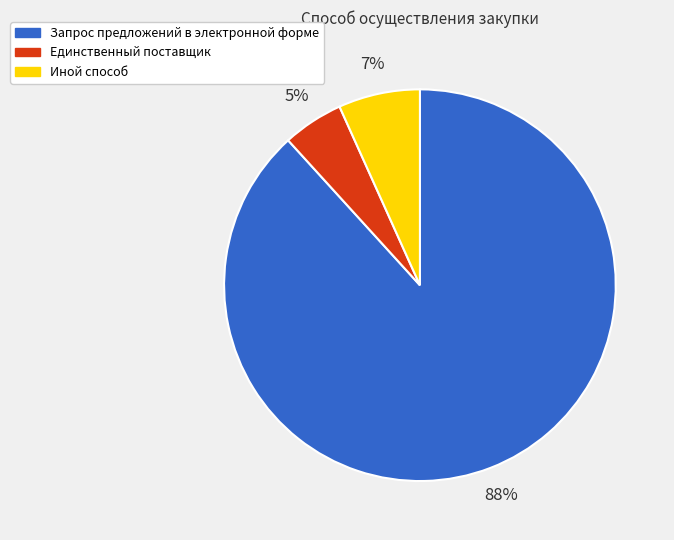

Is the sum of Запрос предложений в электронной форме and Иной способ greater than half?

Yes